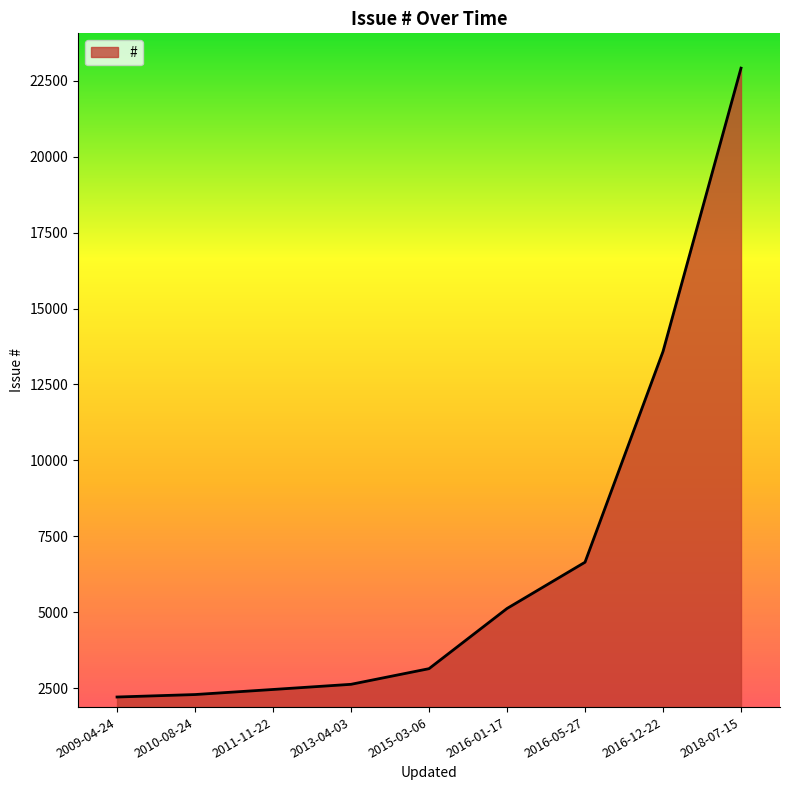

Which label corresponds to the largest value in the chart?

2018-07-15